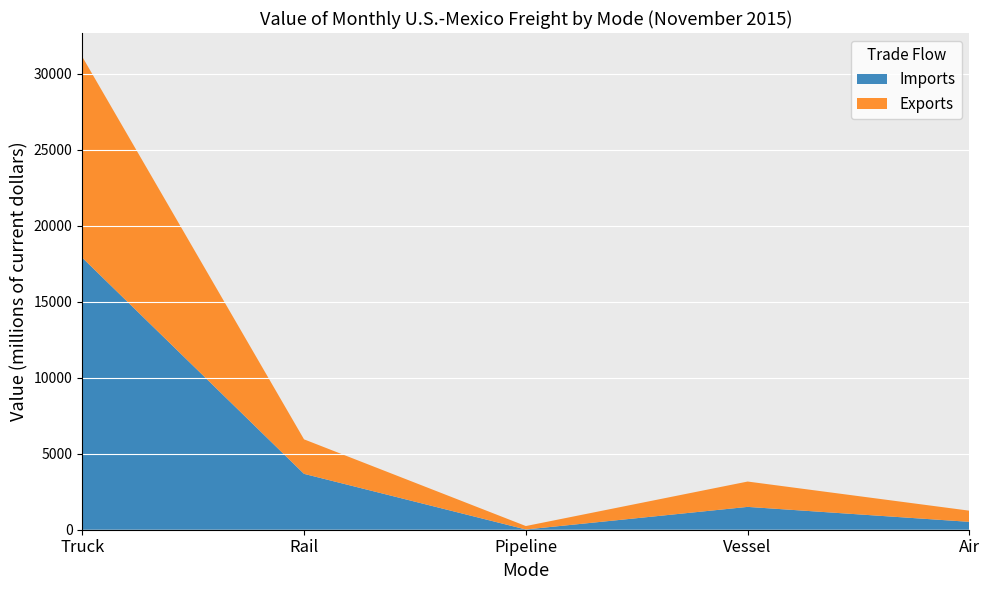

Reading left to right, transcribe all the data shown in this chart.

Imports: 17897	3676	16	1502	518
Exports: 13224	2270	226	1668	734